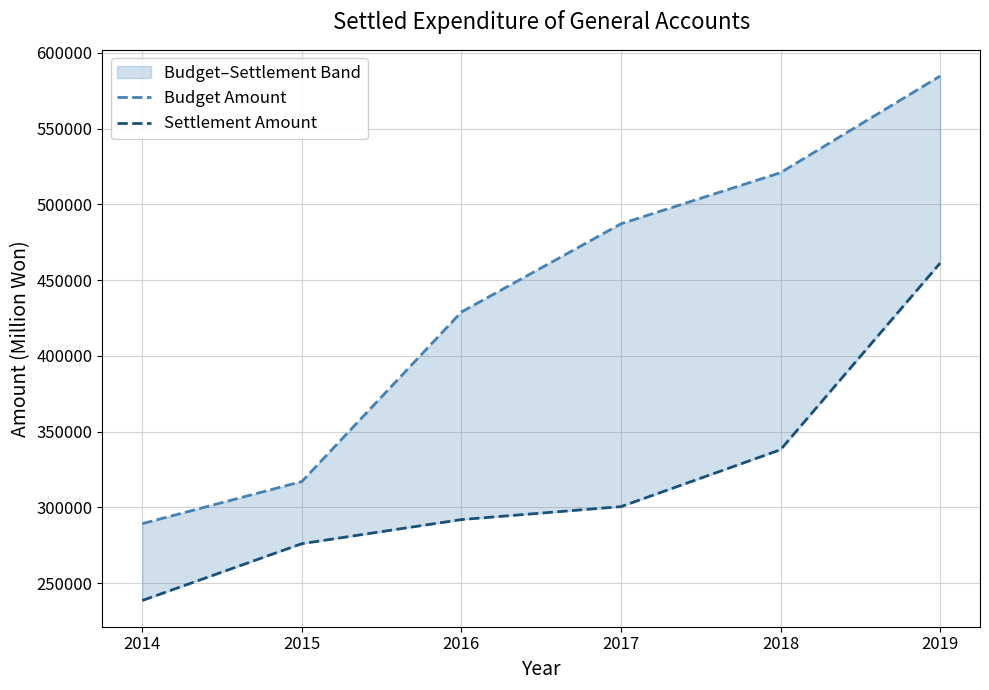

Which series has the largest range (max minus min)?

Budget Amount